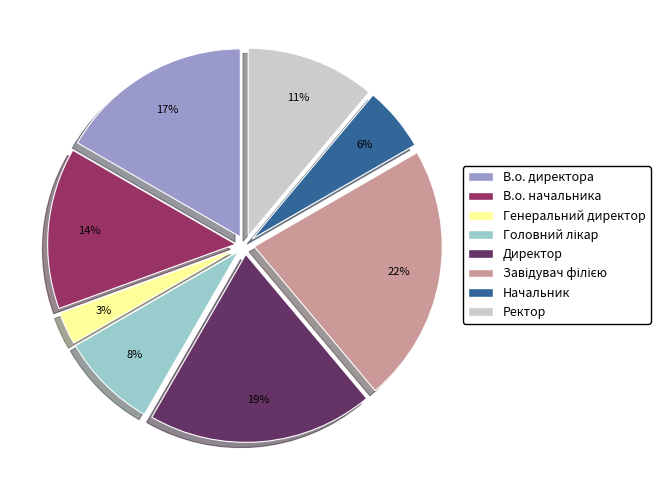

To the nearest percent, what is the difference between the largest and smallest slice percentages?

19%